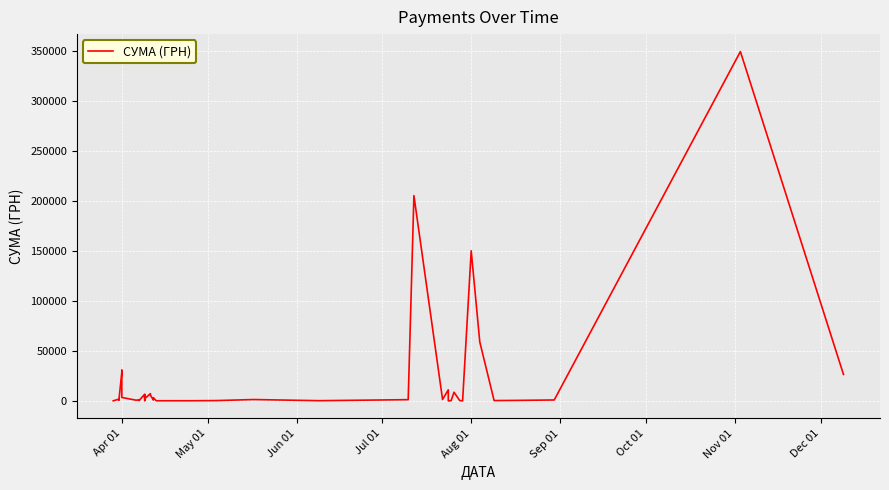

How many values exceed 1374?

20